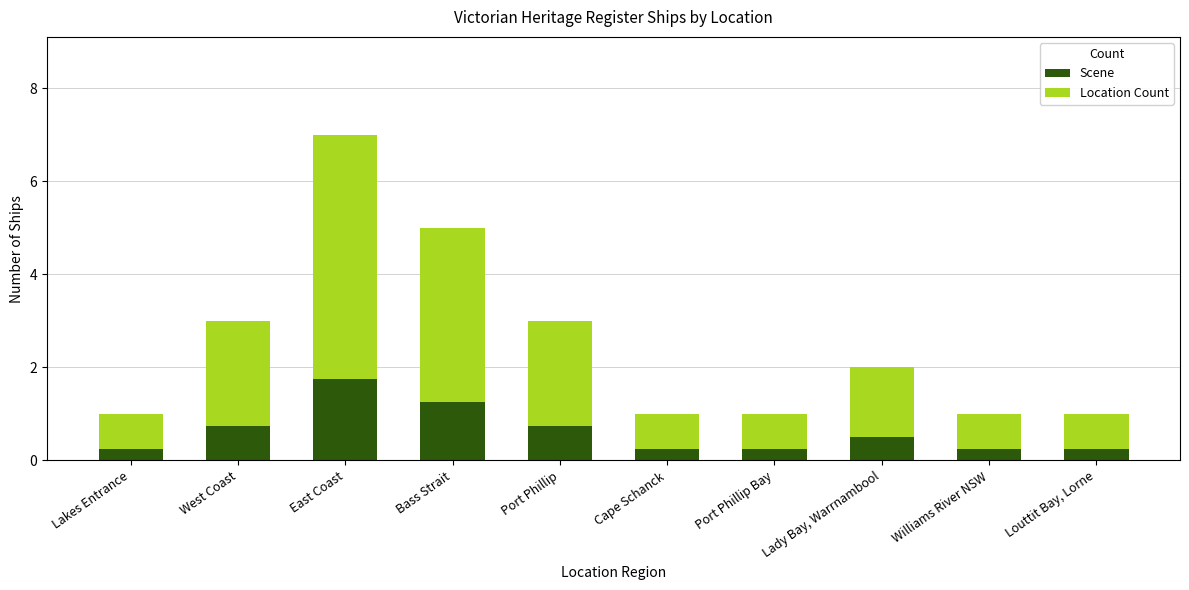

What is the difference between the maximum and minimum values in the Scene series?

1.5